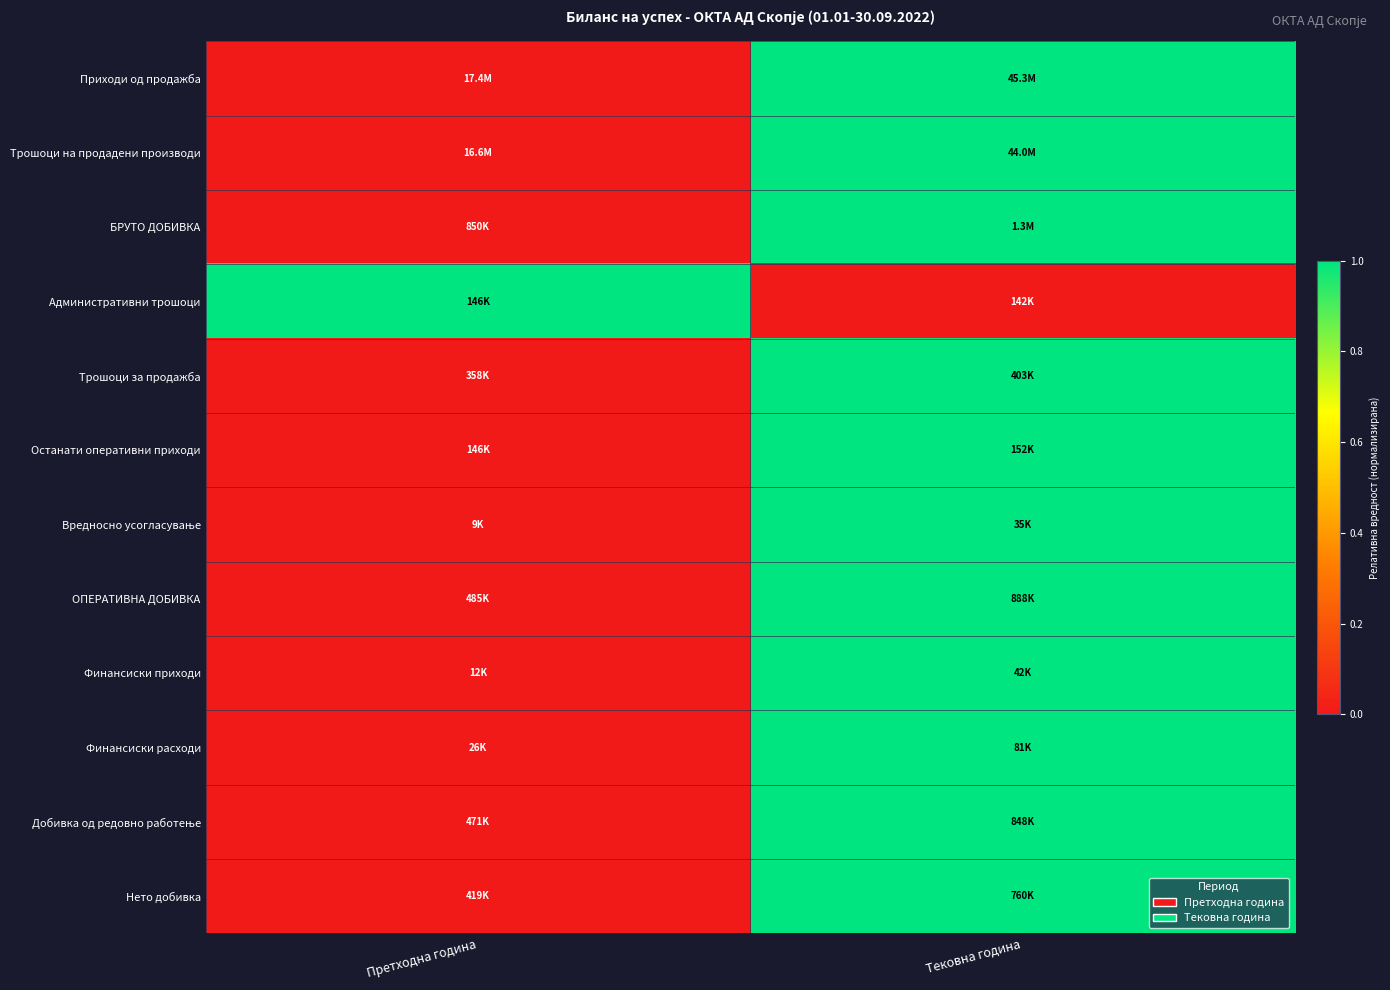

Which has a higher value, Тековна година or Претходна година?

Тековна година